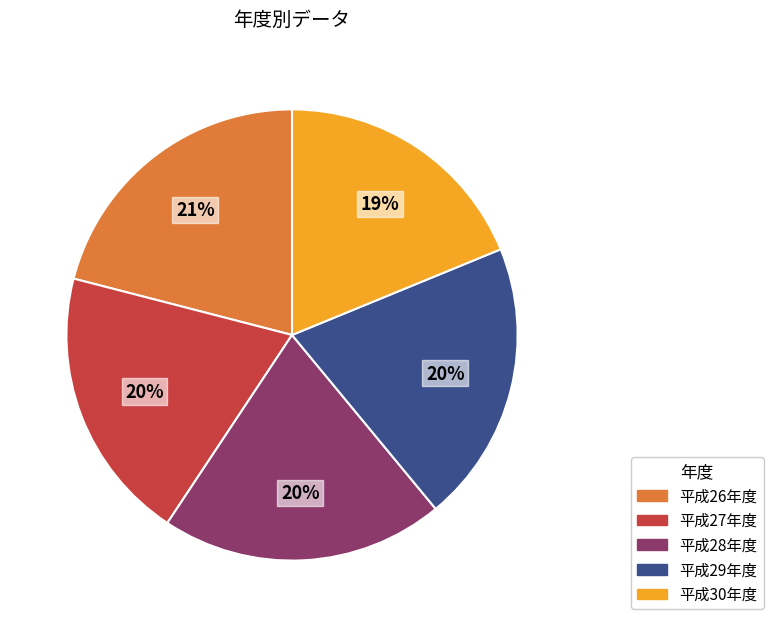

To the nearest percent, what percentage of the pie is 平成28年度?

20%